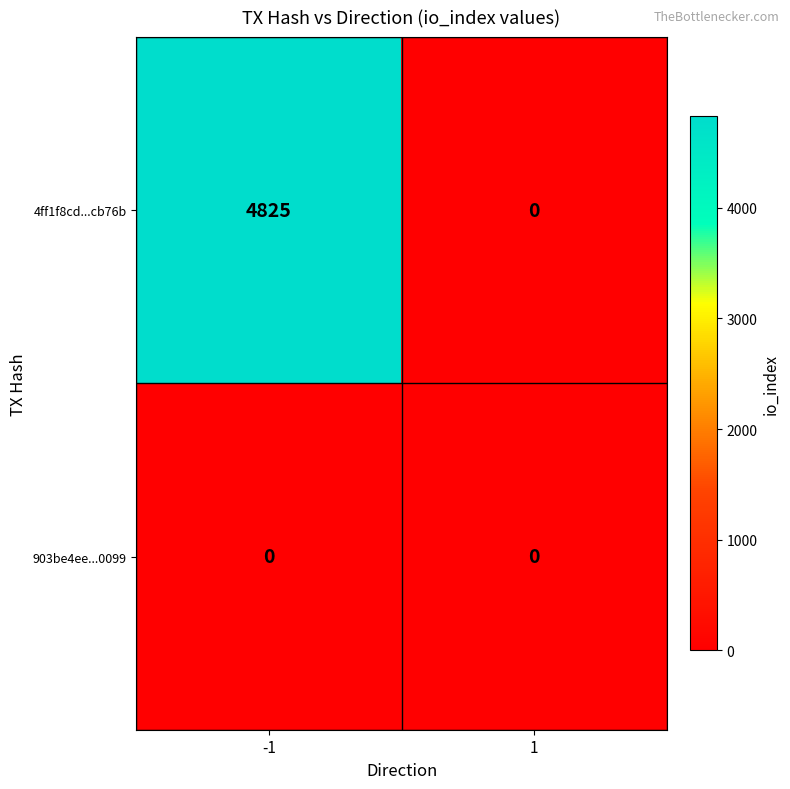

The value of 4ff1f8cd...cb76b at 1 is -3032. True or false?

False